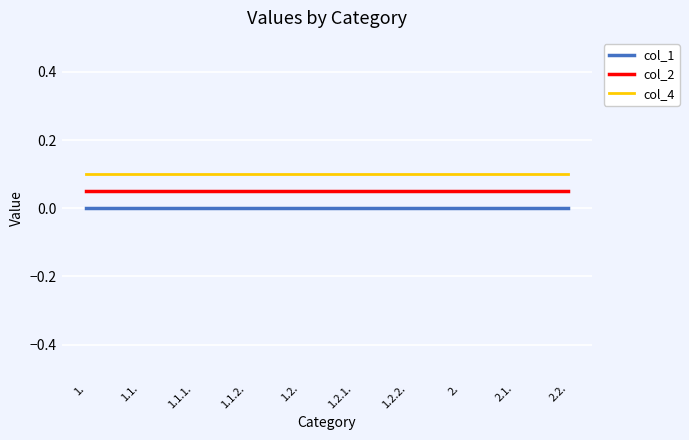

The value of col_4 at 1.2. is 0.0. True or false?

False